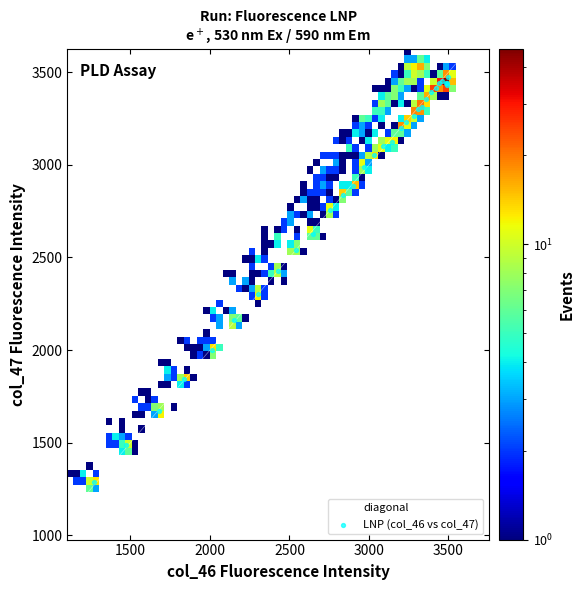

What Y value in the scatter plot is closest to 2381?

2425